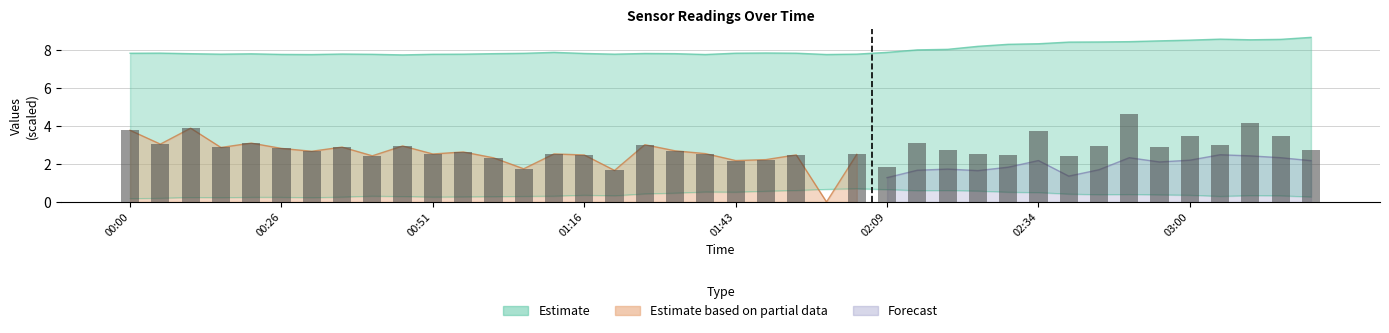

How many data points in SDS_P1 are less than 2?

4